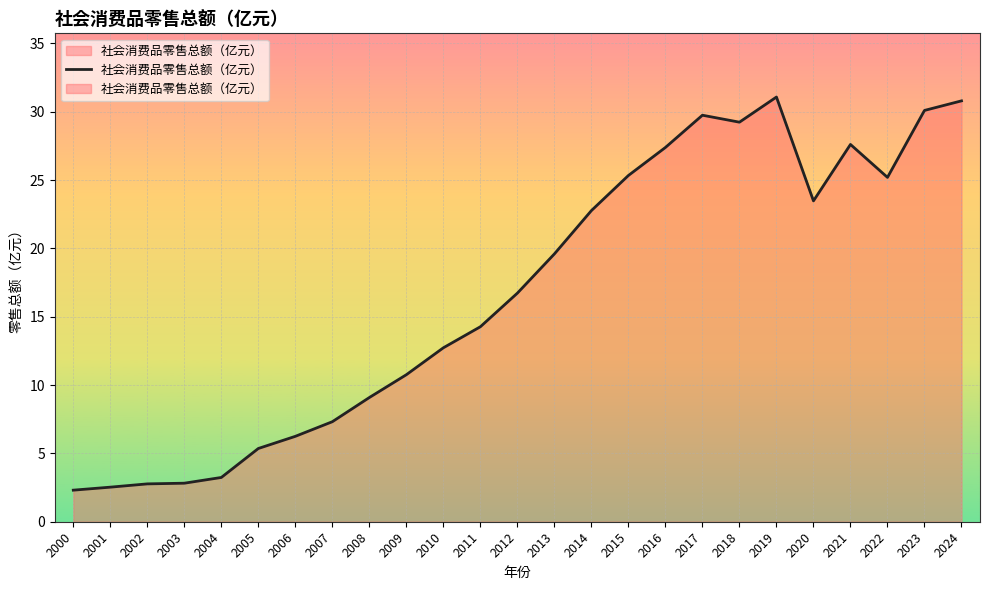

How many lines are shown in the chart?

1